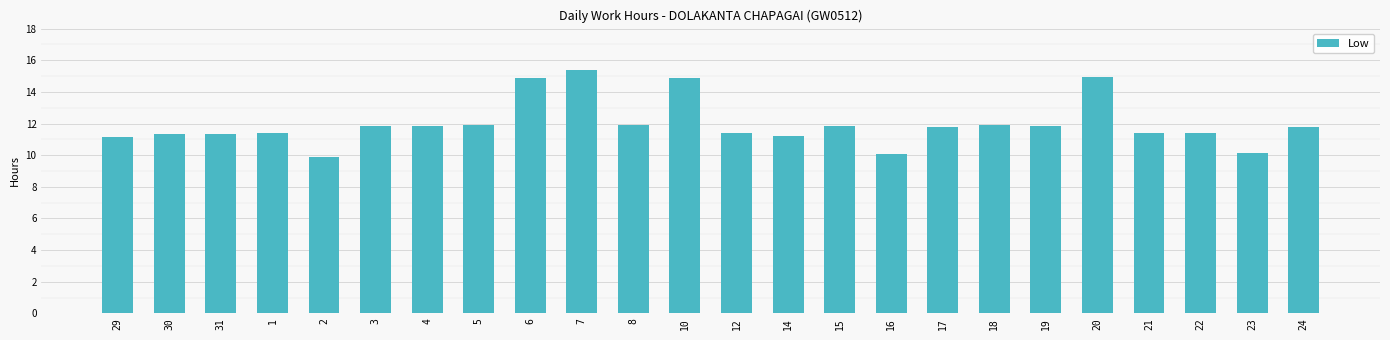

How many data points are above 11?

21